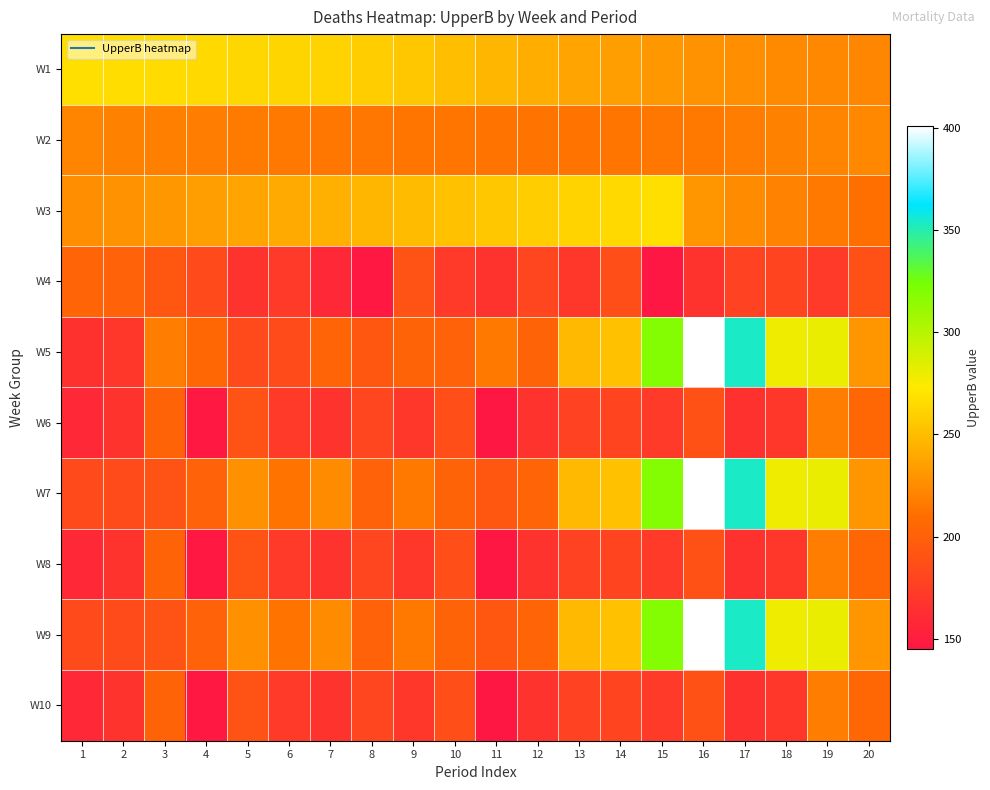

Reading right to left, what are all the values shown in this chart?

W1: 20=222	19=223	18=224	17=226	16=228	15=231	14=234	13=237	12=242	11=246	10=251	9=255	8=258	7=261	6=262	5=263	4=264	3=265	2=266	1=267
W2: 20=223	19=221	18=219	17=217	16=215	15=214	14=213	13=212	12=212	11=212	10=213	9=213	8=214	7=214	6=215	5=216	4=217	3=218	2=219	1=221
W3: 20=210	19=215	18=220	17=225	16=230	15=267	14=264	13=261	12=258	11=255	10=252	9=249	8=246	7=243	6=240	5=237	4=234	3=231	2=228	1=226
W4: 20=188	19=171	18=179	17=177	16=166	15=145	14=186	13=169	12=180	11=166	10=171	9=189	8=146	7=158	6=171	5=166	4=183	3=193	2=201	1=203
W5: 20=230	19=280	18=278	17=353	16=401	15=318	14=252	13=248	12=202	11=215	10=201	9=202	8=193	7=203	6=184	5=183	4=205	3=217	2=169	1=165
W6: 20=205	19=217	18=169	17=165	16=188	15=171	14=179	13=177	12=166	11=145	10=186	9=169	8=180	7=166	6=171	5=189	4=146	3=202	2=166	1=158
W7: 20=230	19=280	18=278	17=353	16=401	15=318	14=252	13=248	12=203	11=193	10=202	9=215	8=201	7=225	6=212	5=227	4=201	3=189	2=184	1=183
W8: 20=205	19=217	18=169	17=165	16=188	15=171	14=179	13=177	12=166	11=145	10=186	9=169	8=180	7=166	6=171	5=189	4=146	3=202	2=166	1=158
W9: 20=230	19=280	18=278	17=353	16=401	15=318	14=252	13=248	12=203	11=193	10=202	9=215	8=201	7=225	6=212	5=227	4=201	3=189	2=184	1=183
W10: 20=205	19=217	18=169	17=165	16=188	15=171	14=179	13=177	12=166	11=145	10=186	9=169	8=180	7=166	6=171	5=189	4=146	3=202	2=166	1=158